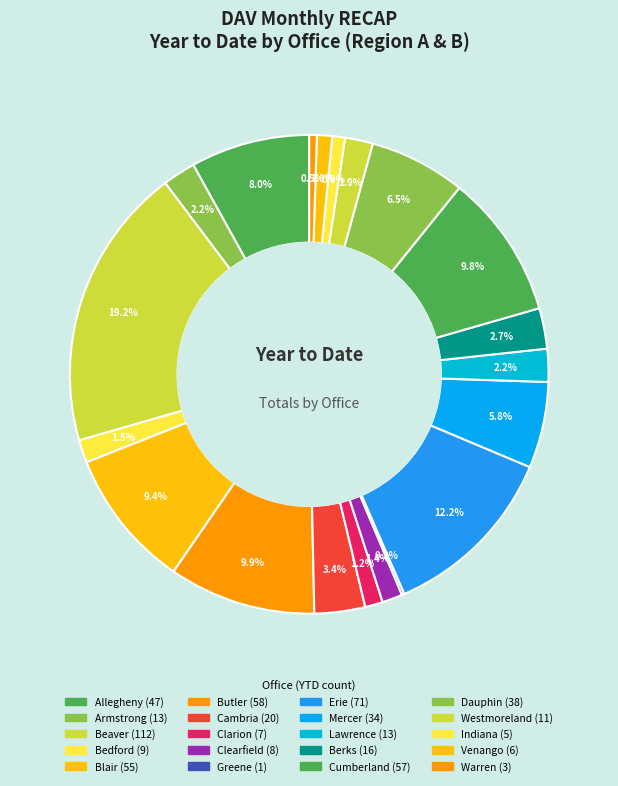

Approximately how many times larger is the value at Lawrence compared to Armstrong?

1.0